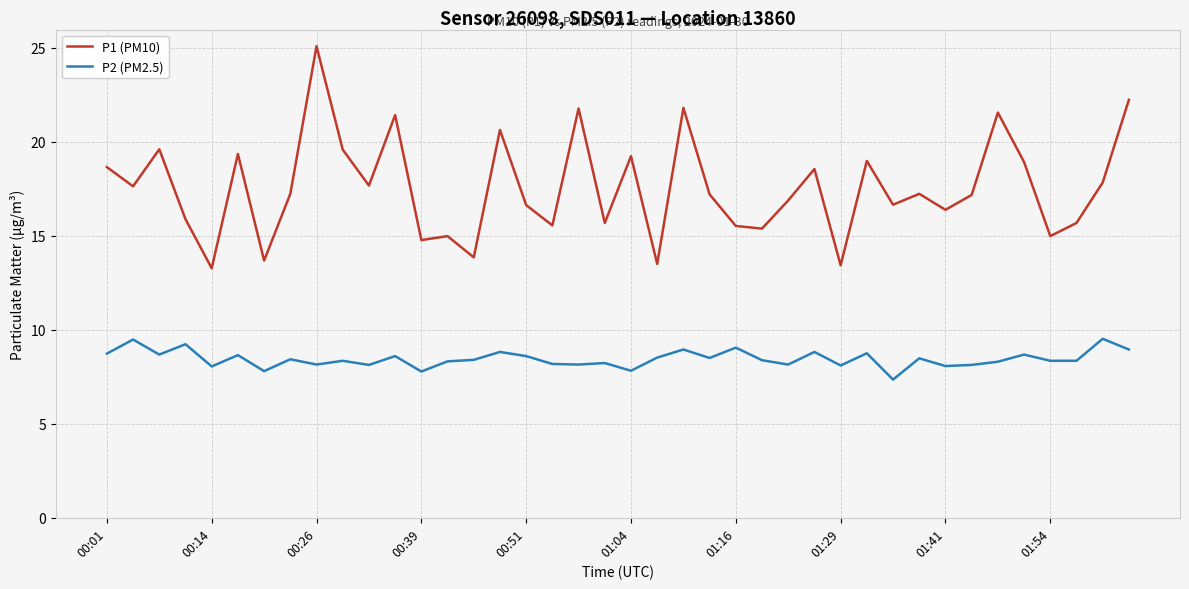

Which series has the largest range (max minus min)?

P1 (PM10)